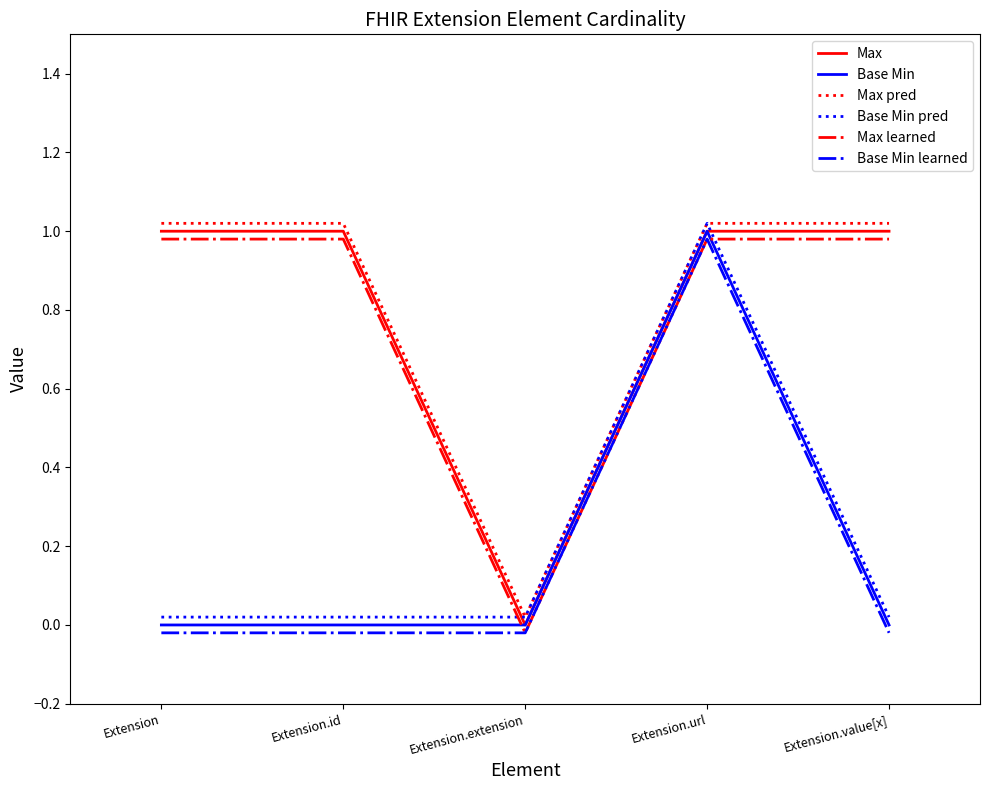

Which series has the largest total across all categories?

Max pred